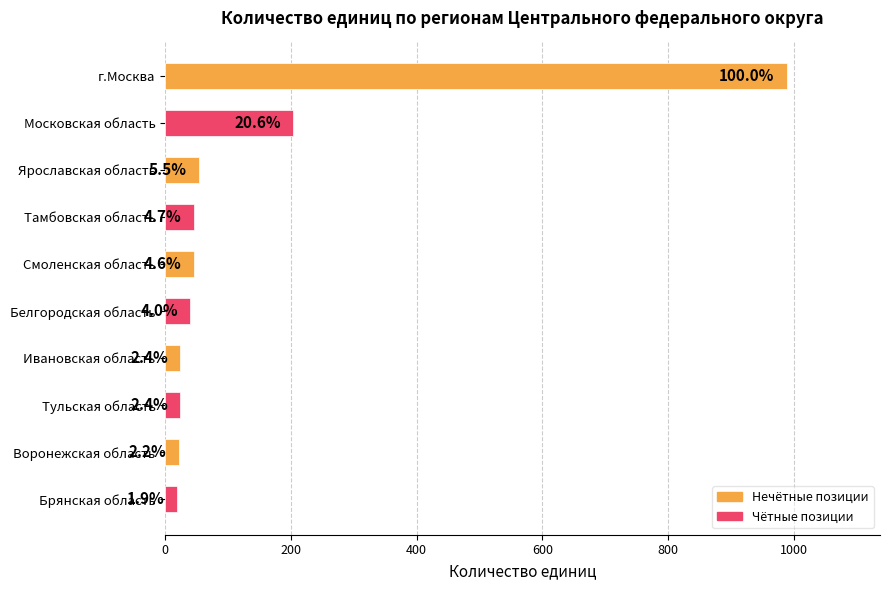

Are the bars horizontal?

Yes